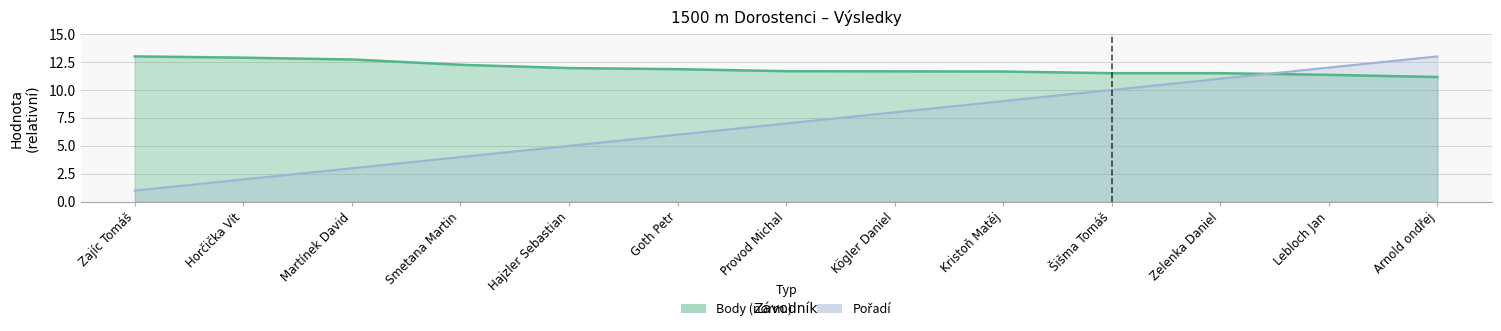

What is the minimum value for Body?

11.2